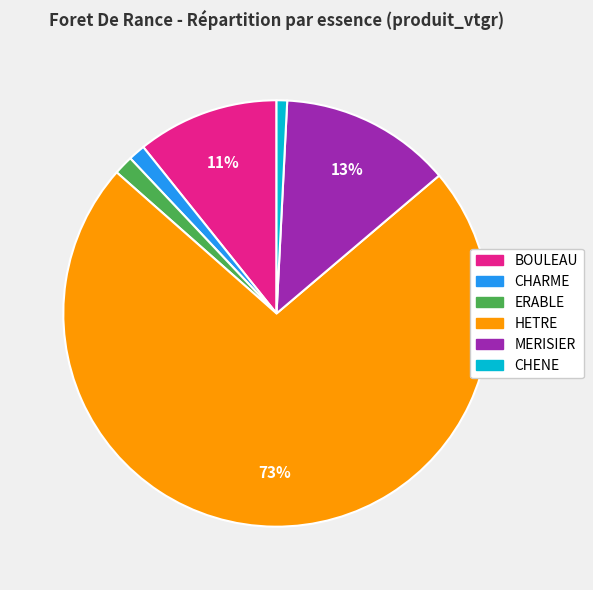

How many slices are in this pie chart?

6